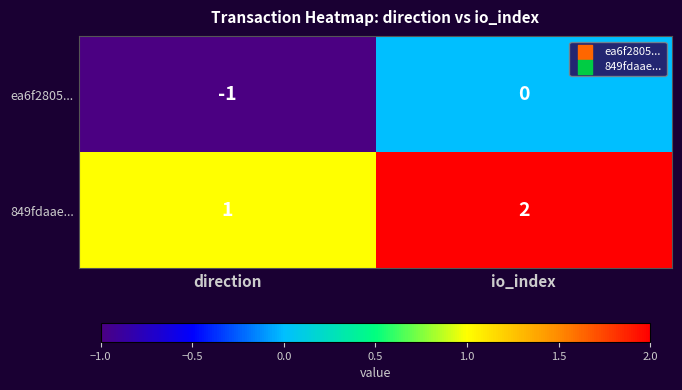

Rank the series by their maximum value, from highest to lowest.

849fdaae..., ea6f2805...